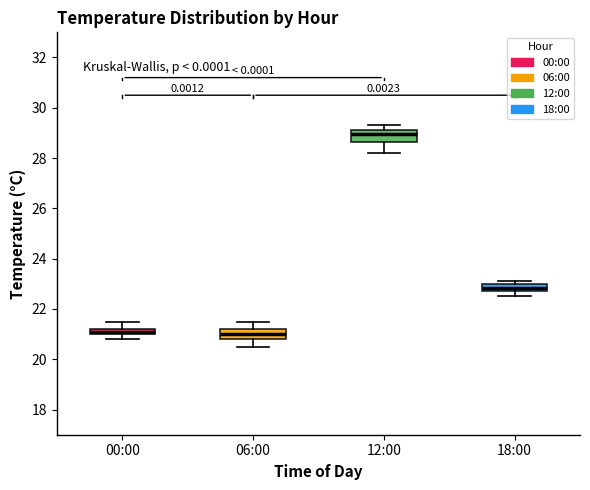

Which box has the highest median line?

12:00